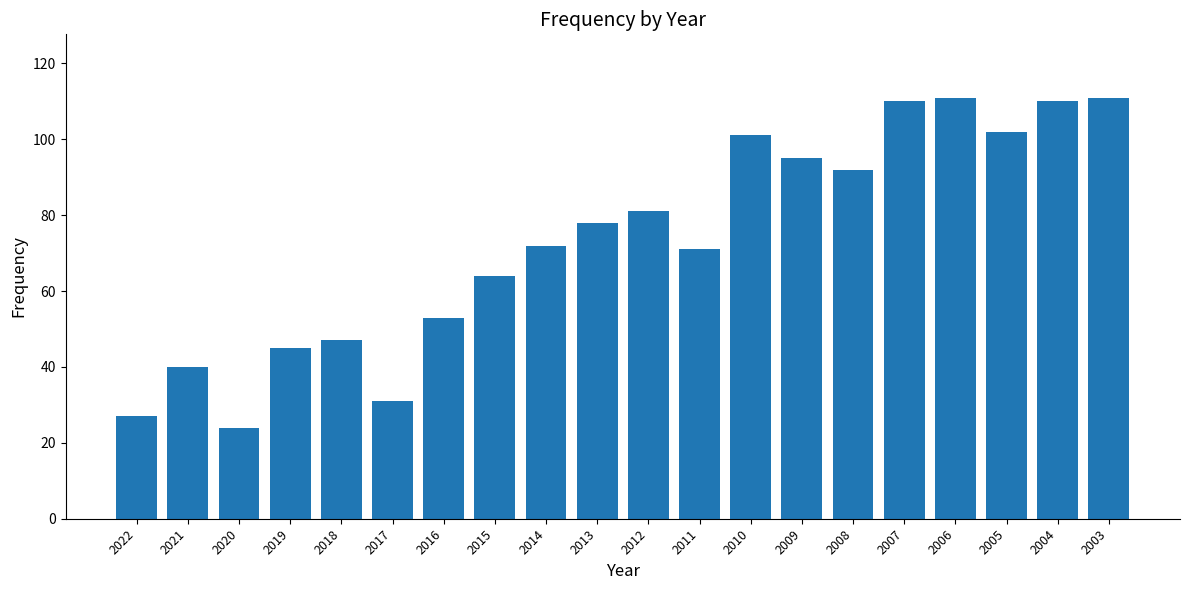

What is the difference between the second highest and minimum values?

87